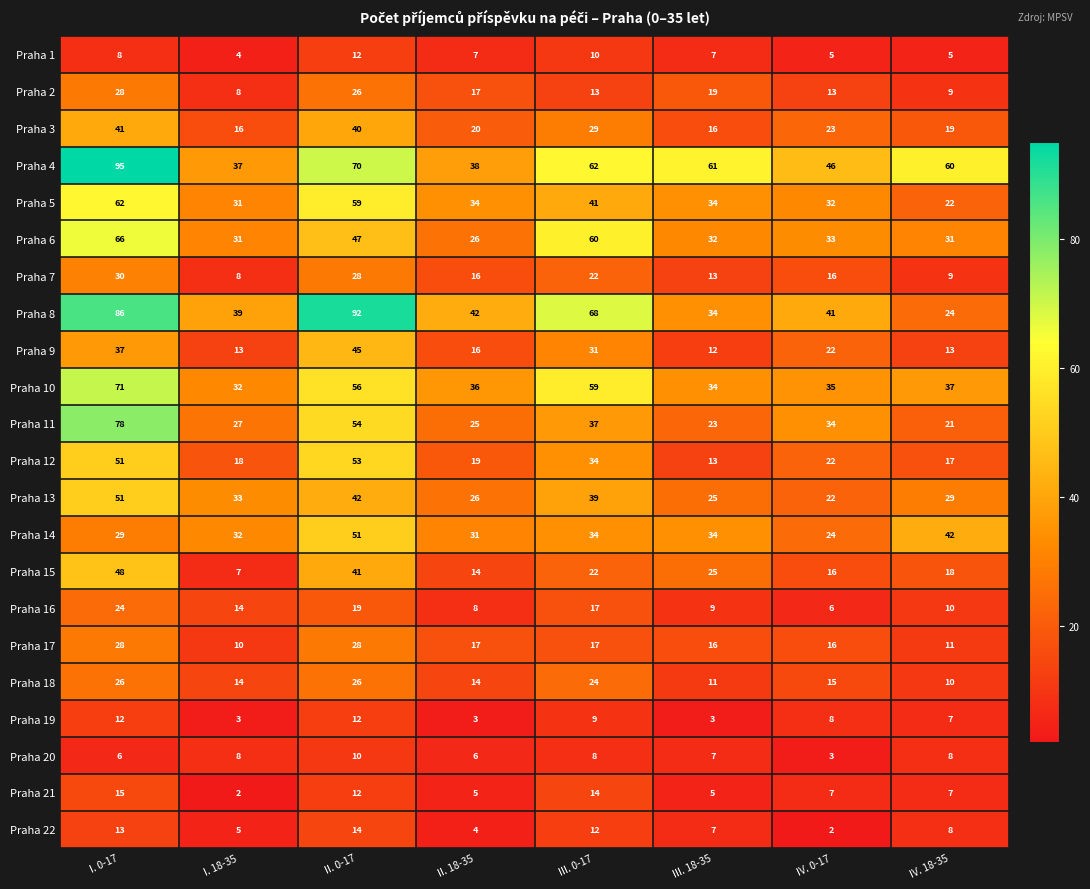

List the labels in order of Praha 13 value, largest first.

I. 0-17, II. 0-17, III. 0-17, I. 18-35, IV. 18-35, II. 18-35, III. 18-35, IV. 0-17